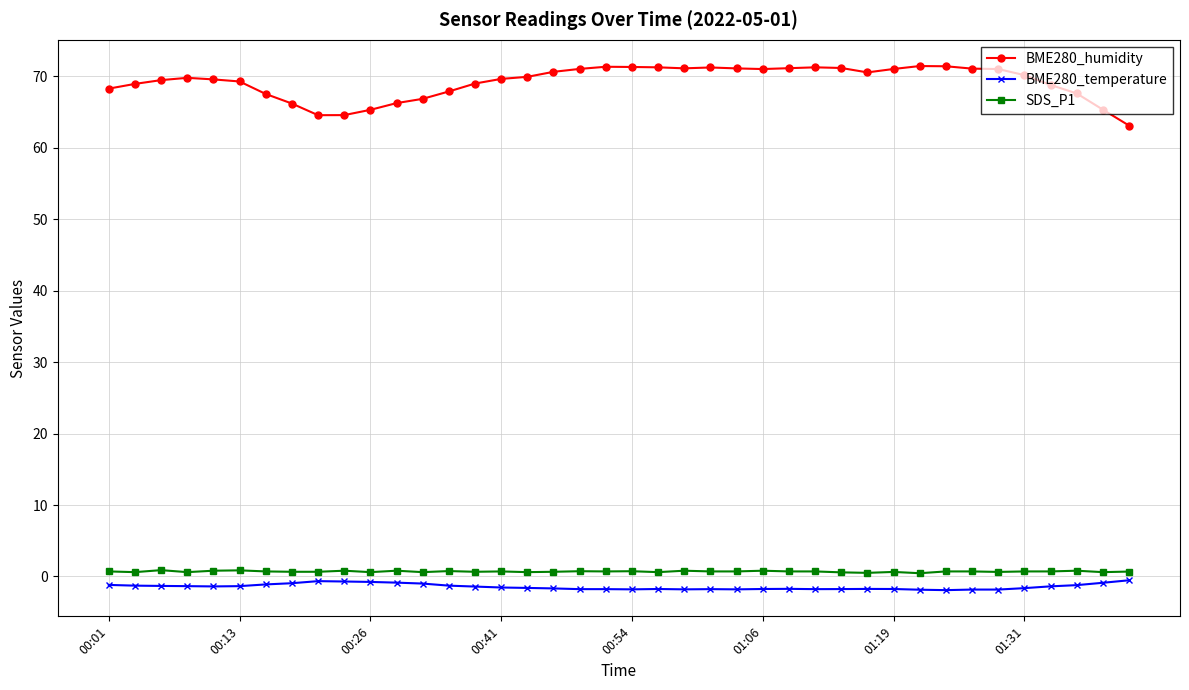

In BME280_humidity, how many points are higher than both neighbors (excluding endpoints)?

5